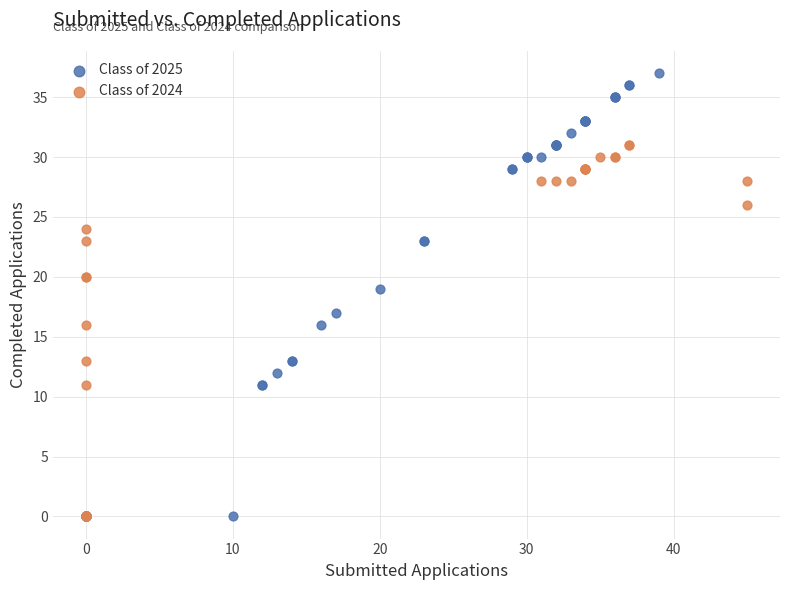

Which series has the largest Y range (max minus min)?

Class of 2025